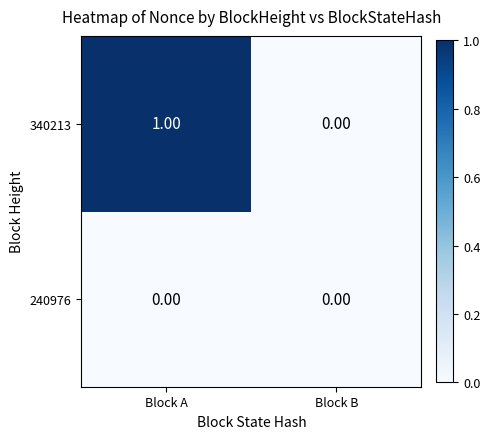

Rank the series at Block A from lowest to highest value.

240976, 340213